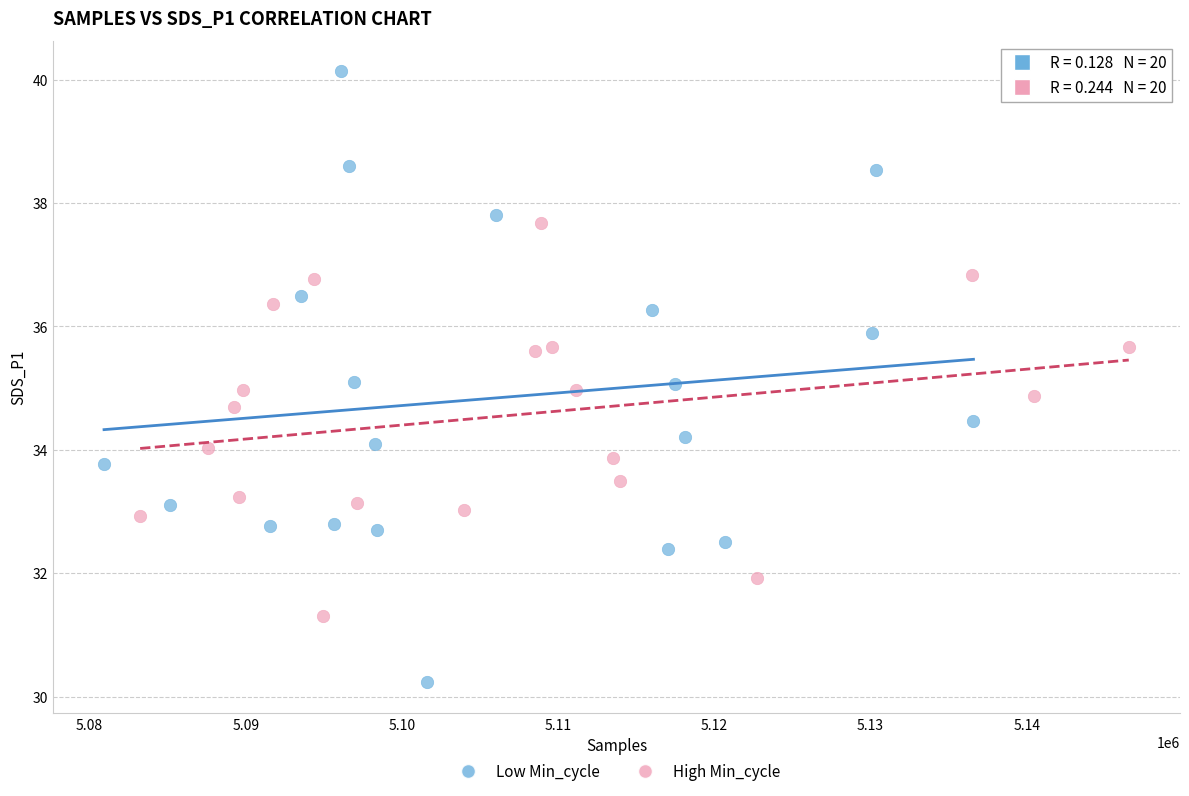

Which series contains the highest Y value?

Low Min_cycle